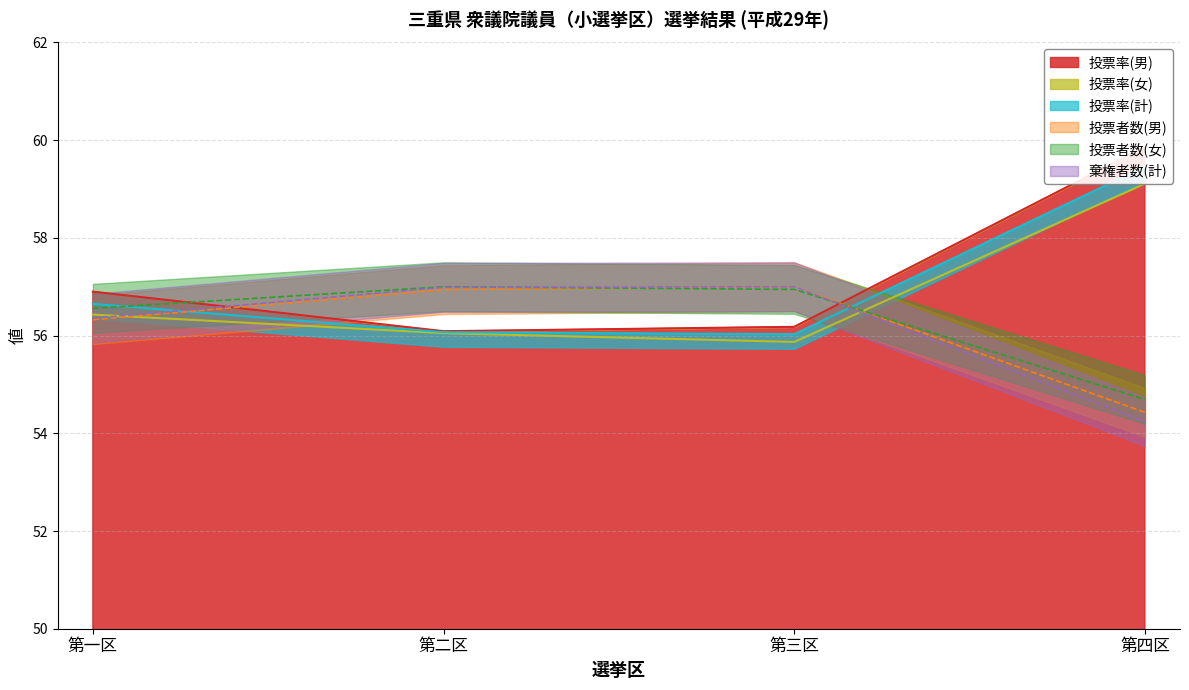

At which category does the chart reach its minimum across all series?

第四区